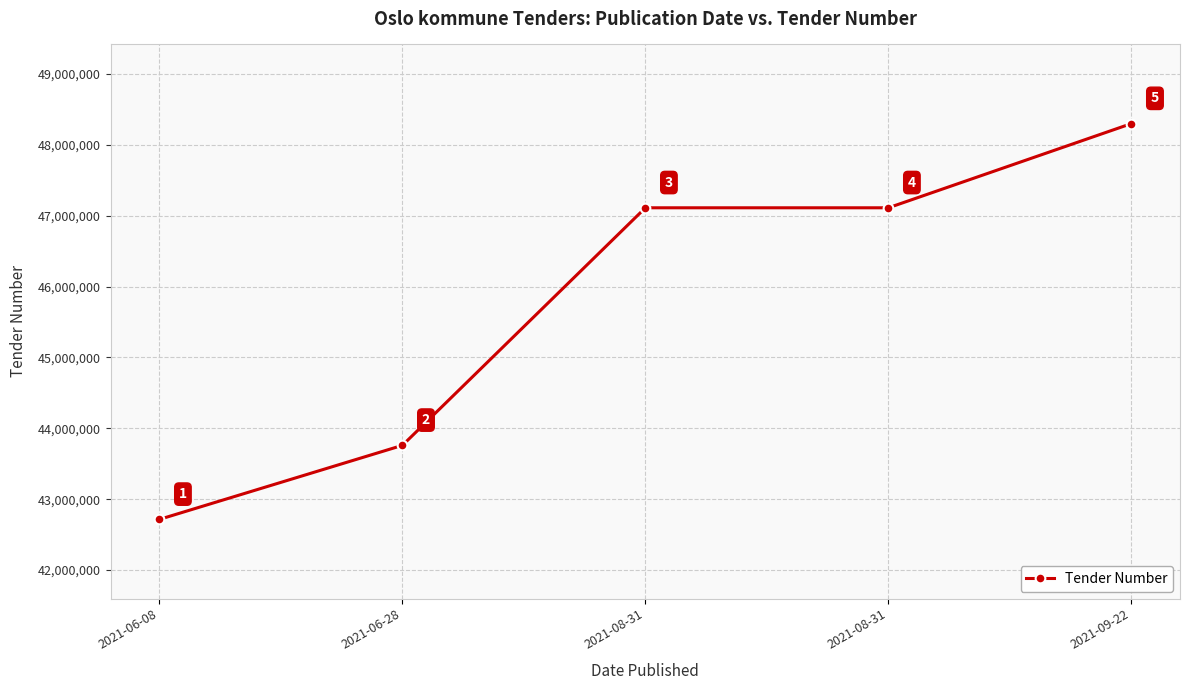

How many data points are less than 47110995?

2